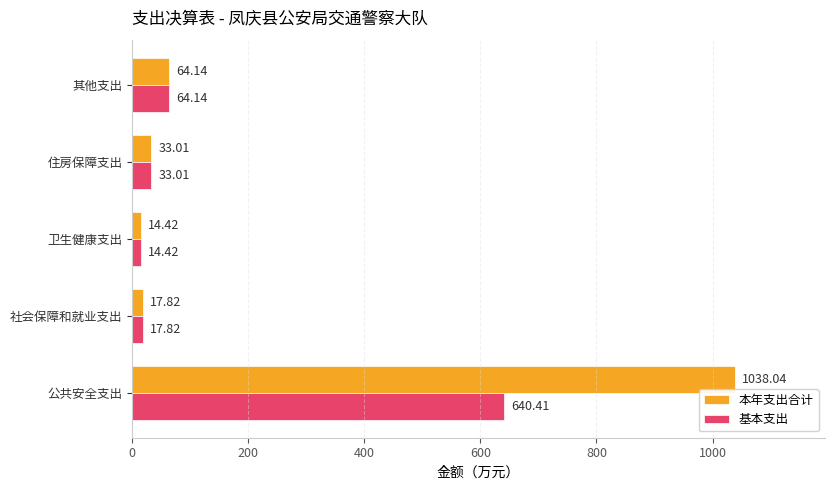

Where is 基本支出 nearest to the value 327?

其他支出